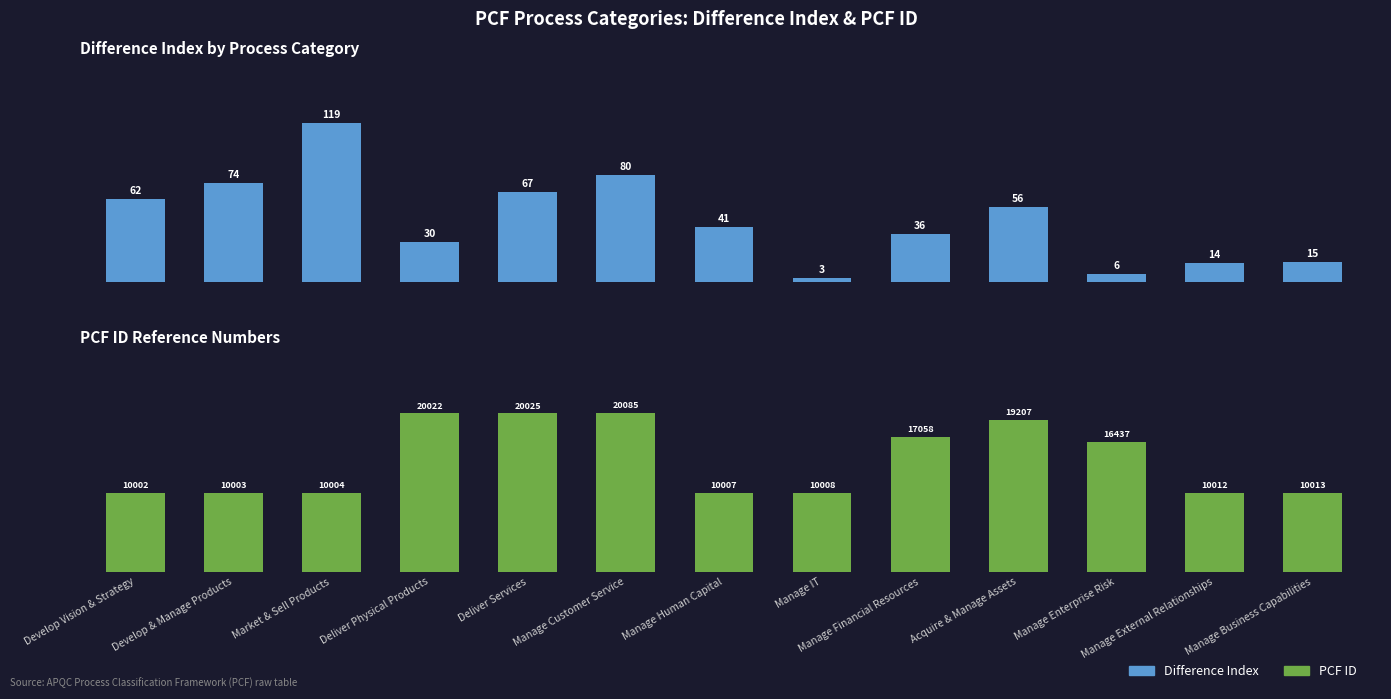

Between Manage Human Capital and Manage Business Capabilities, which is larger?

Manage Human Capital